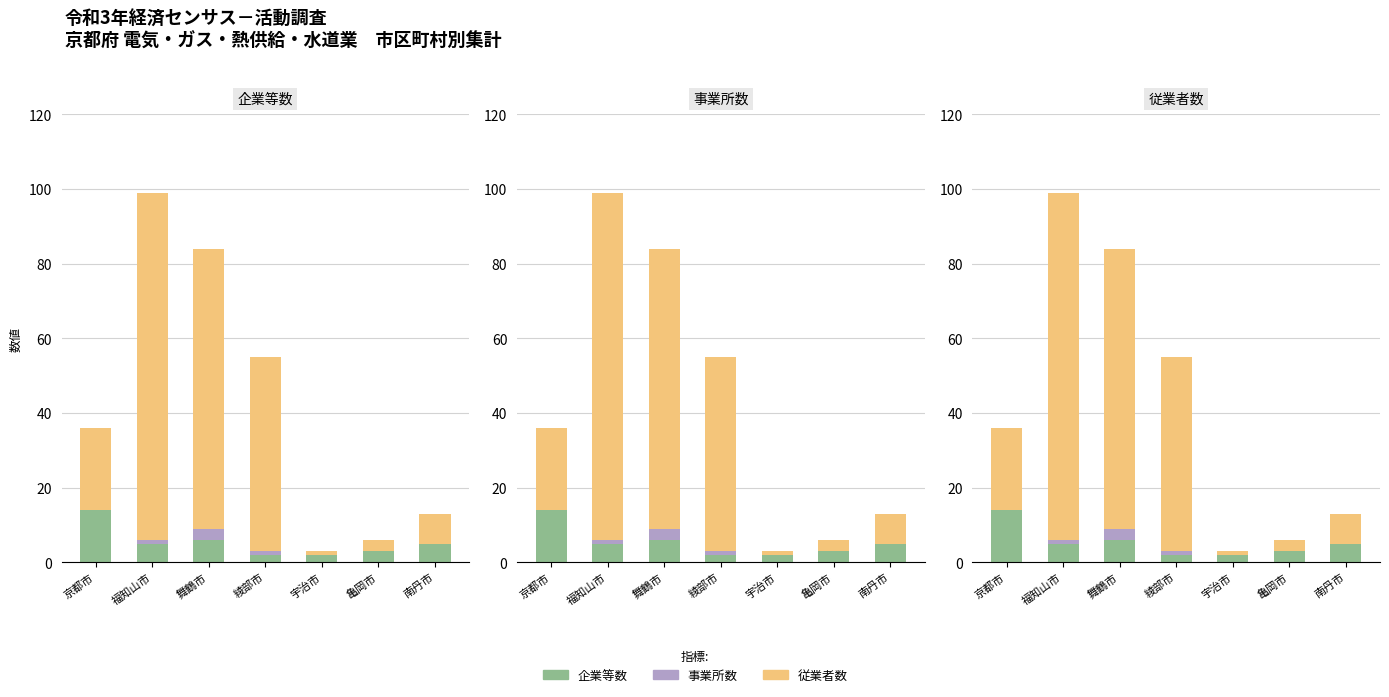

Which label corresponds to the smallest value in the chart?

宇治市